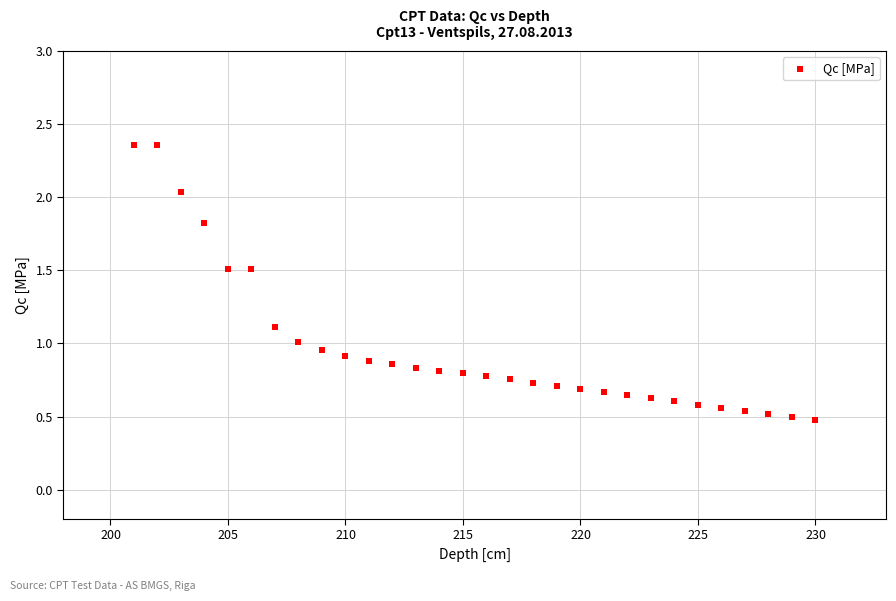

What is the range of Y values (max minus min)?

1.9